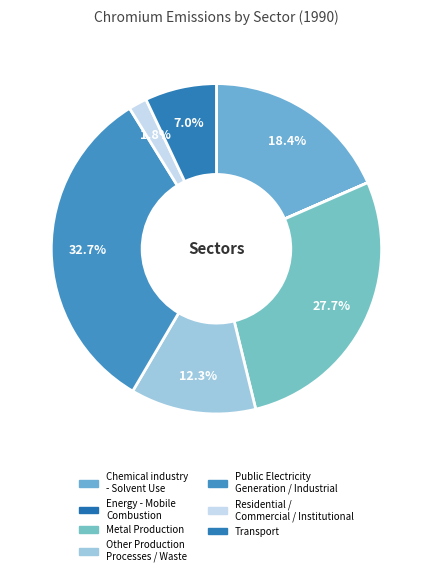

The Transport slice represents 7% of the pie. True or false?

True